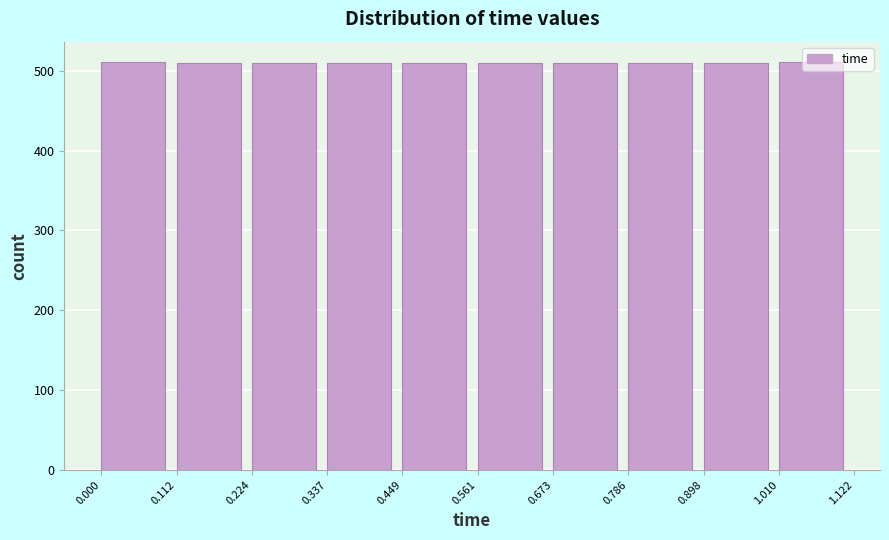

Reading left to right, transcribe this chart: for each bar, give the range it covers on the x-axis and its height. The values are not printed on the chart, so give them approximately, as read against the axis.

0.000 to 0.112: 510
0.112 to 0.224: 510
0.224 to 0.337: 510
0.337 to 0.449: 510
0.449 to 0.561: 510
0.561 to 0.673: 510
0.673 to 0.786: 510
0.786 to 0.898: 510
0.898 to 1.010: 510
1.010 to 1.122: 510